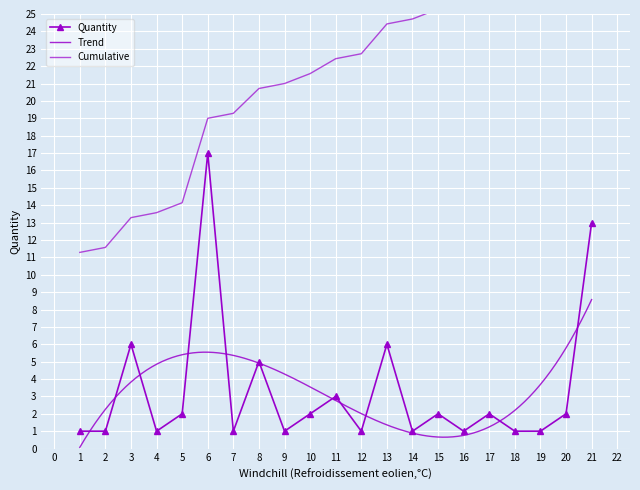

Count the number of values greater than 2.

6